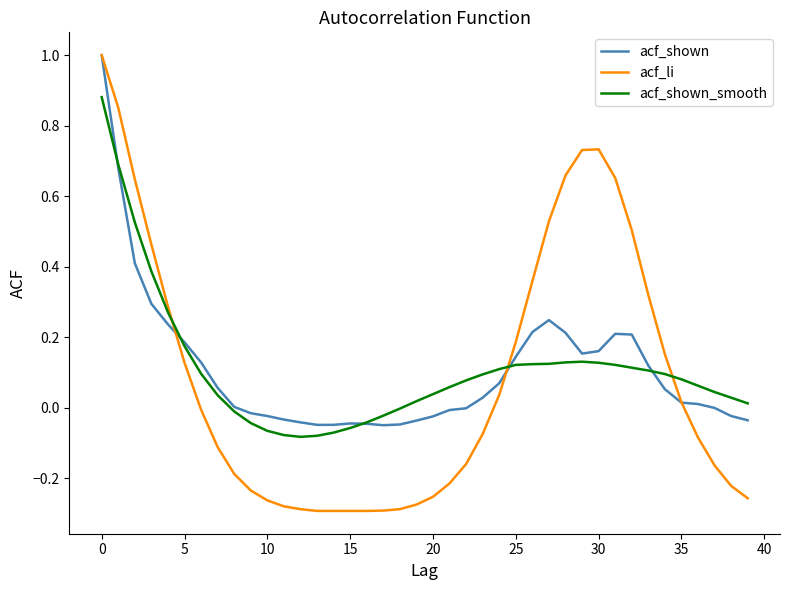

Which series has the widest spread of values?

acf_li